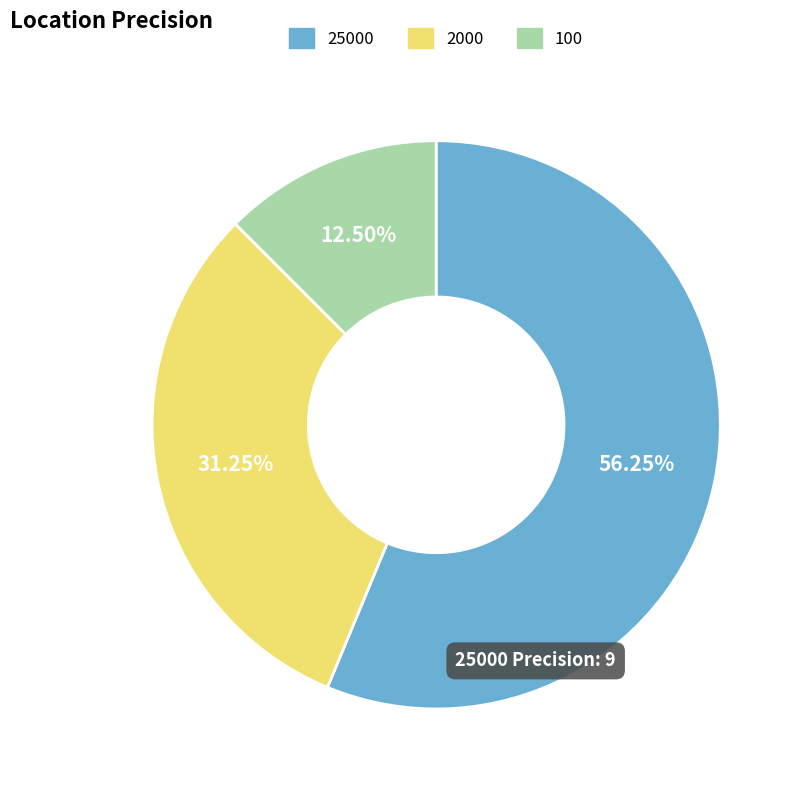

Count the number of slices in the pie.

3